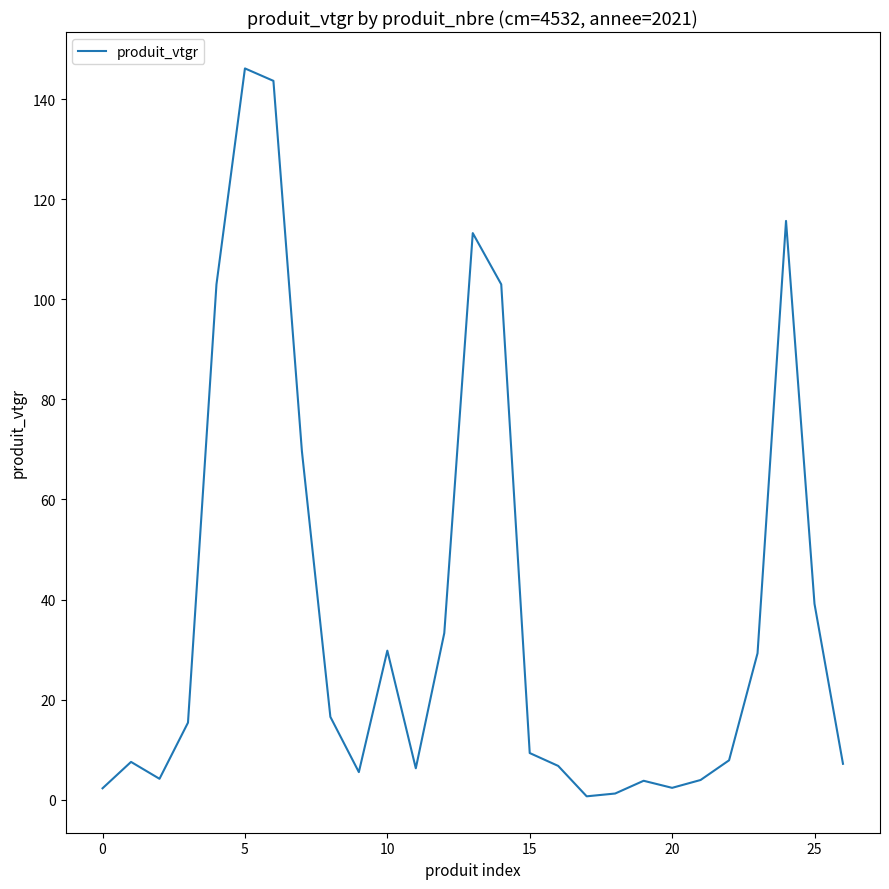

What is the difference between the maximum and minimum values?

145.6